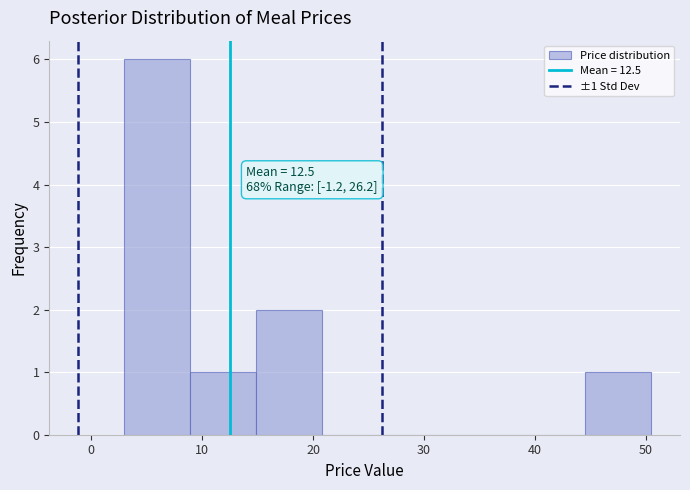

Over which range of the x-axis is the bar tallest?

3 to 9